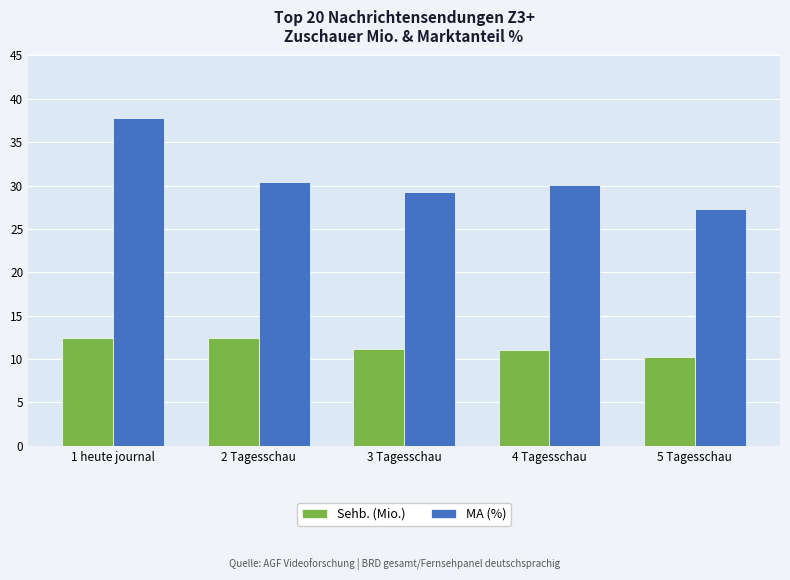

Reading right to left, list all the values displayed in this chart.

Sehb. (Mio.): 10.2	11.0	11.2	12.4	12.4
MA (%): 27.3	30.0	29.3	30.4	37.8